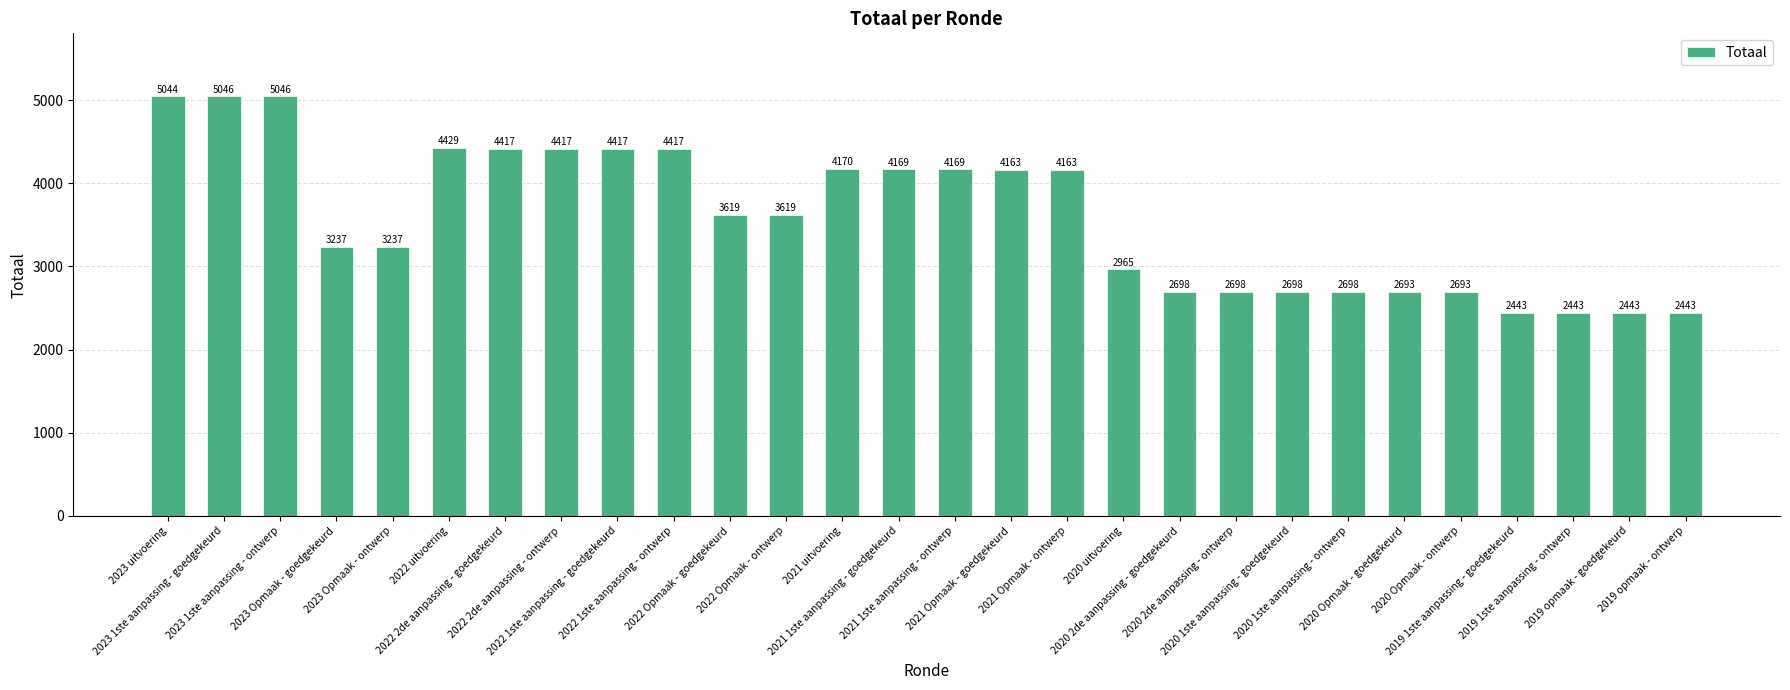

What is the value of the 4th bar from the left?

3237